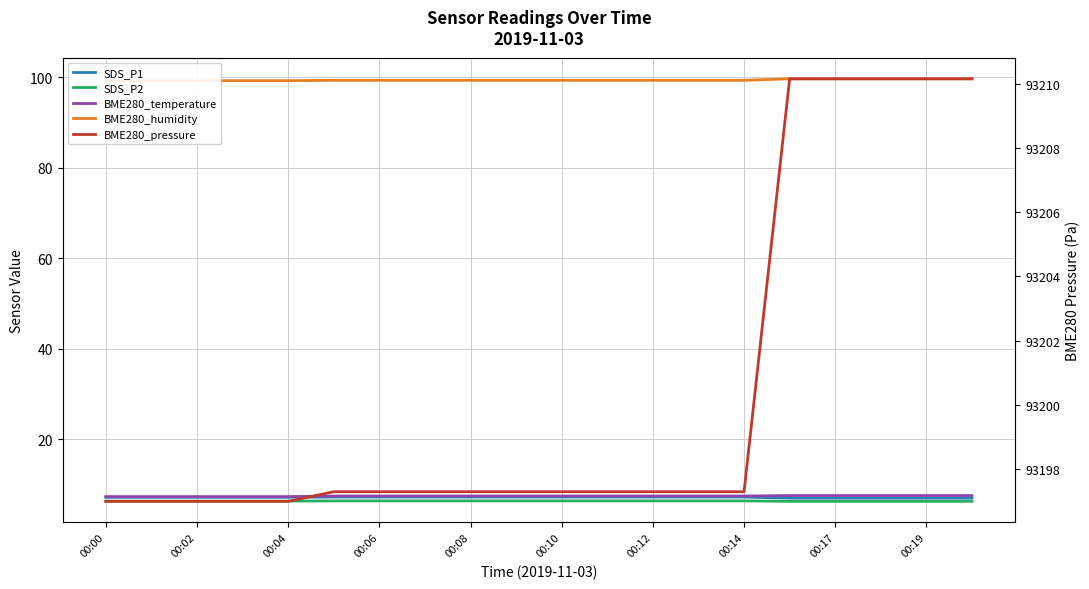

At which label does SDS_P1 reach its peak?

00:10